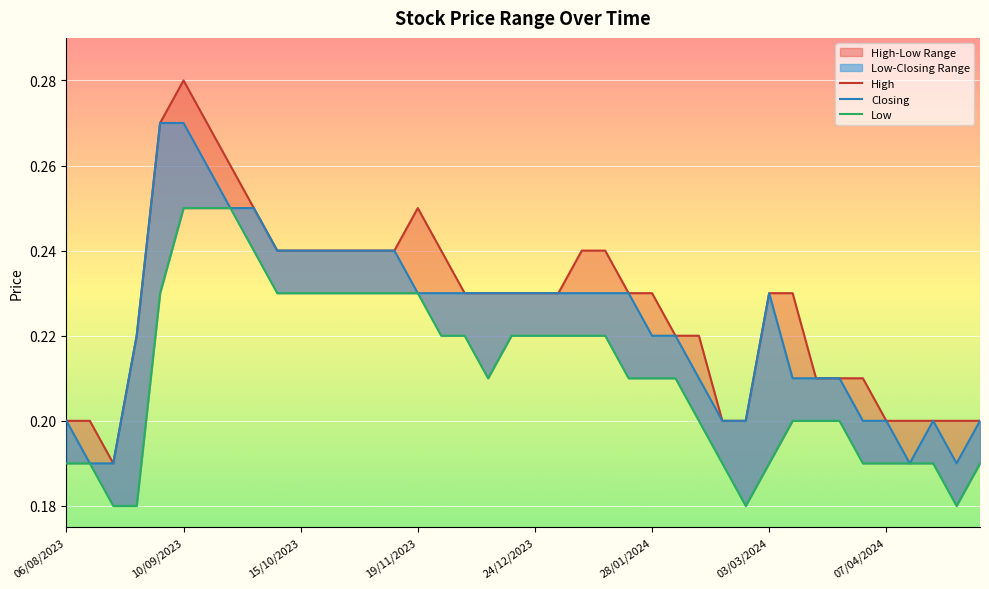

What is the sum of the Low values at 38 and 15?

0.4